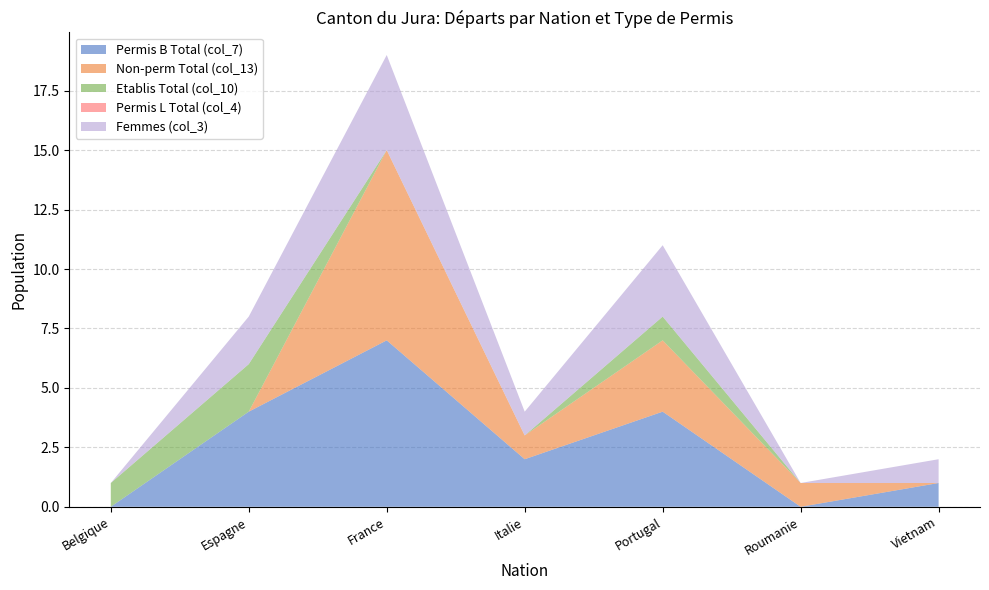

What is the total value across all series at Italie?

4